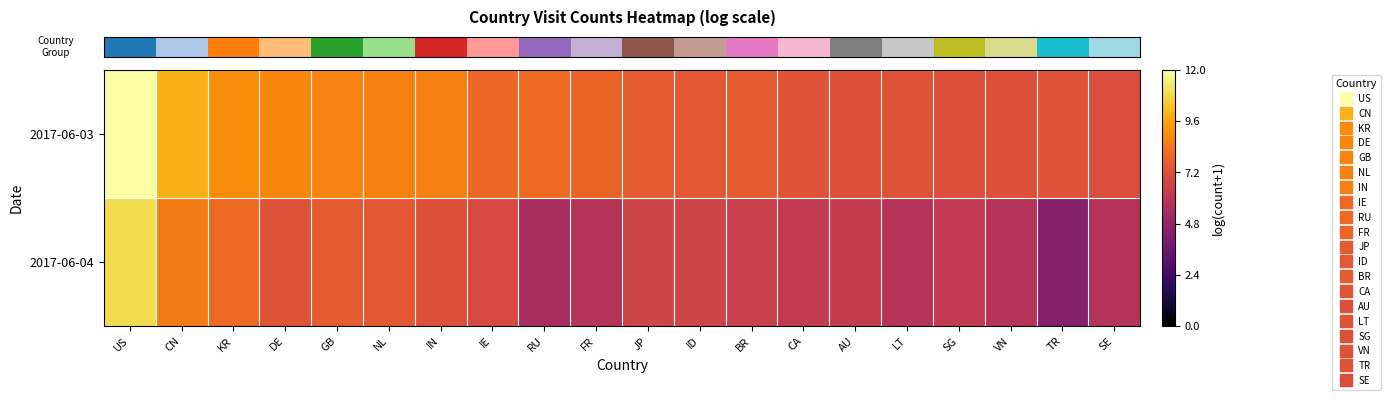

What is the smallest value displayed?

4.4